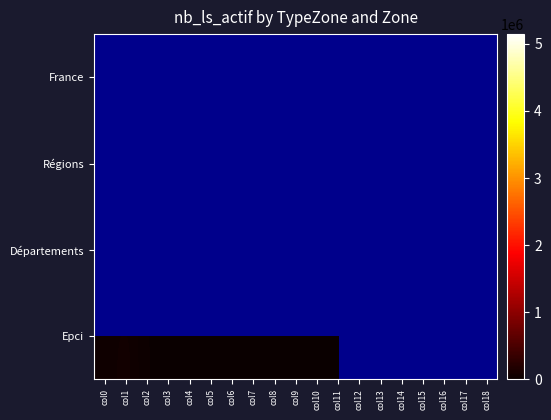

What is the difference between the maximum and minimum values in the Epci series?

74514.0